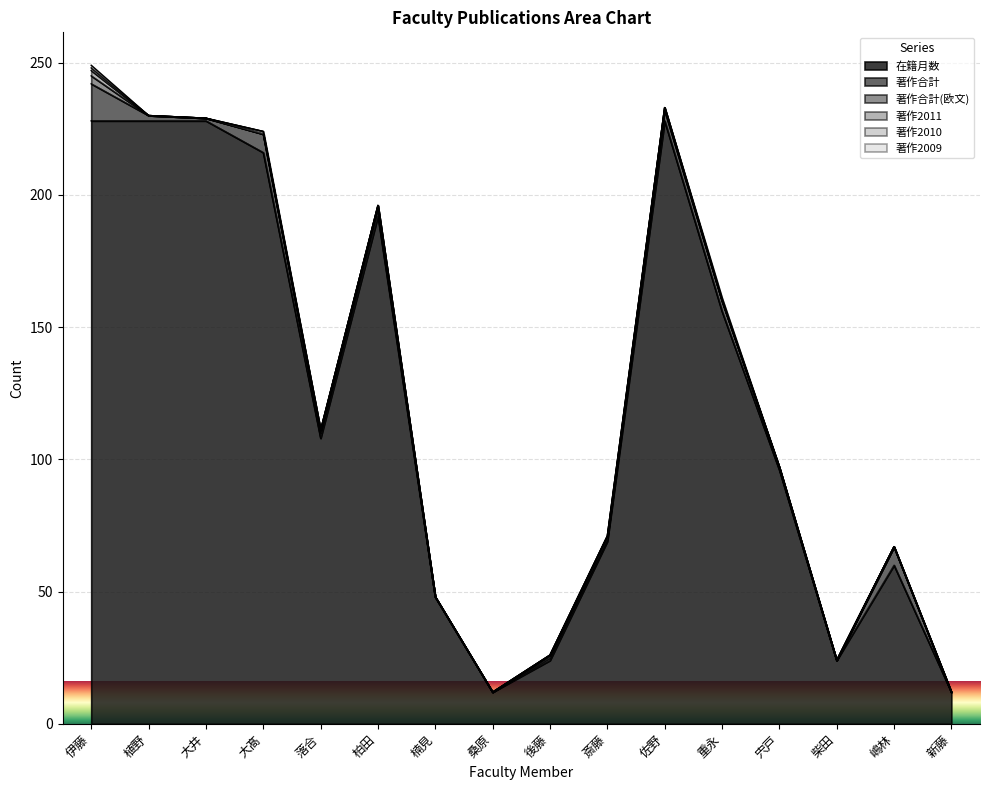

What are all the series names shown in the legend?

在籍月数, 著作合計, 著作合計(欧文), 著作2011, 著作2010, 著作2009